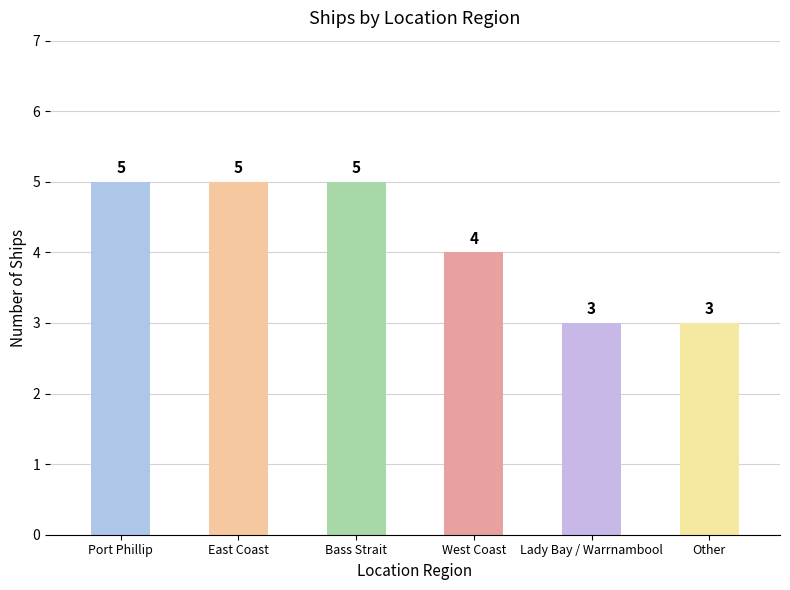

Where is the data nearest to the value 4?

West Coast